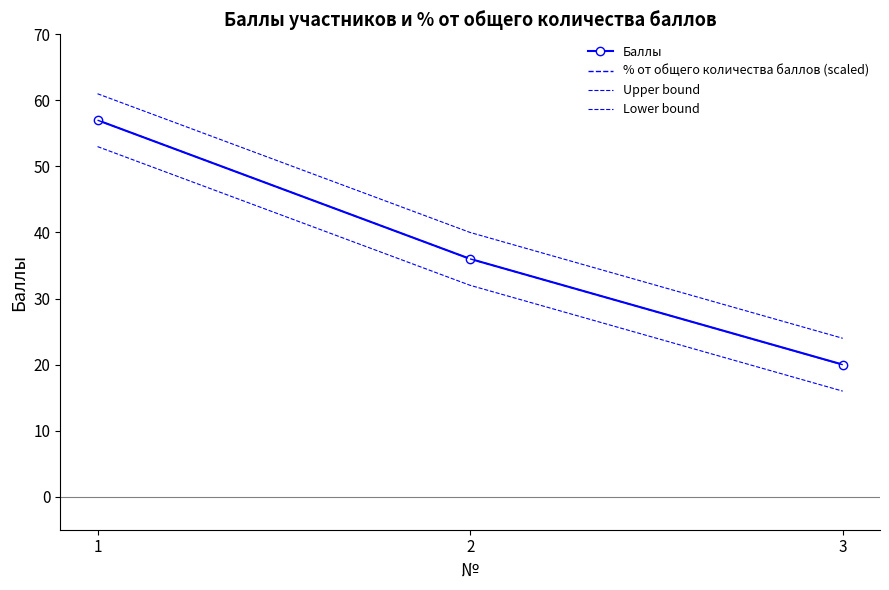

At which label does % от общего количества баллов (scaled) reach its peak?

1